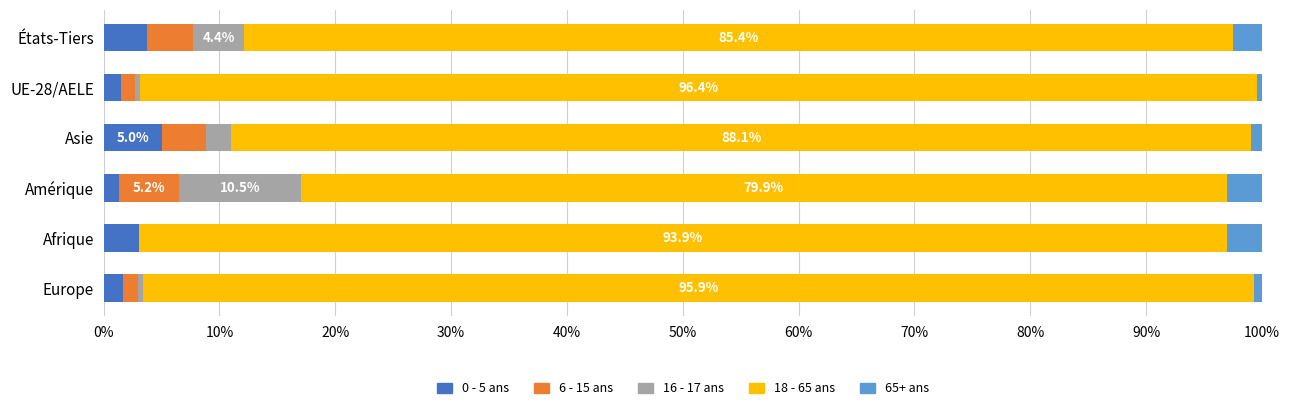

True or false: 0 - 5 ans has a value of 5.0 at Asie.

True